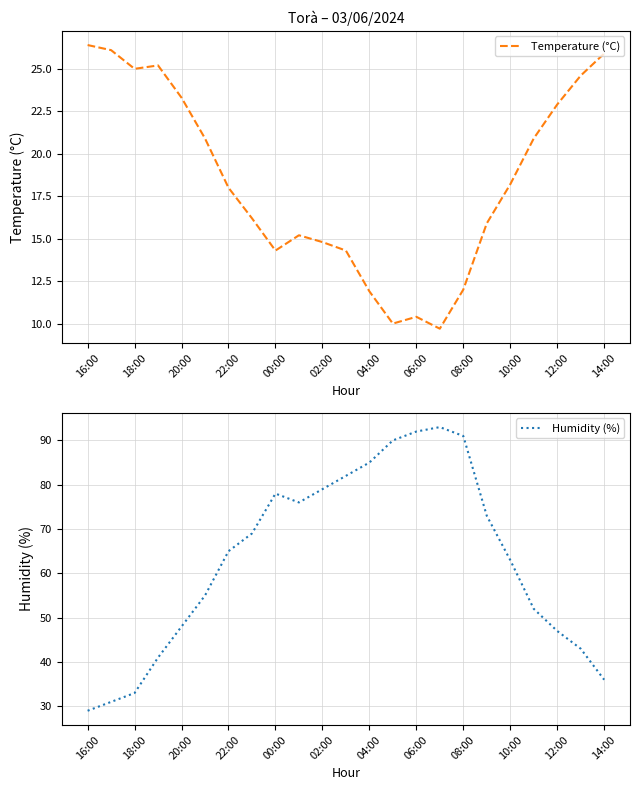

Count the number of data series in this chart.

2